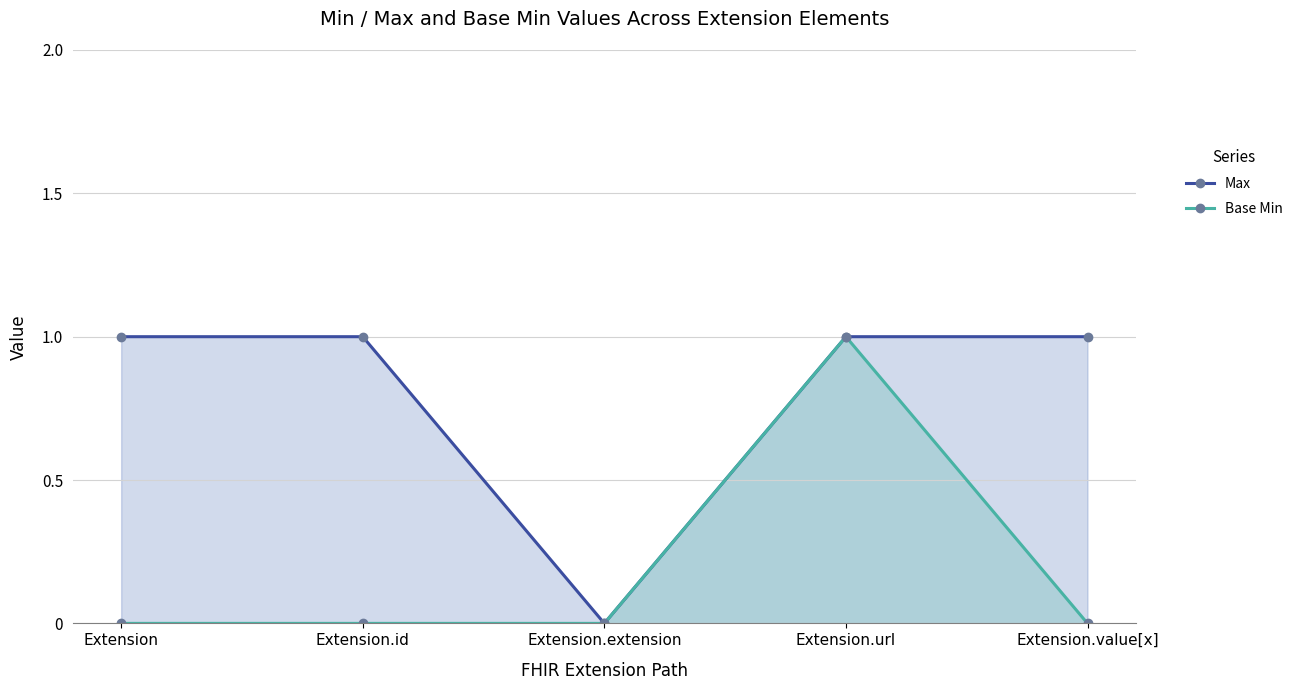

At which label is Base Min closest to 0?

Extension